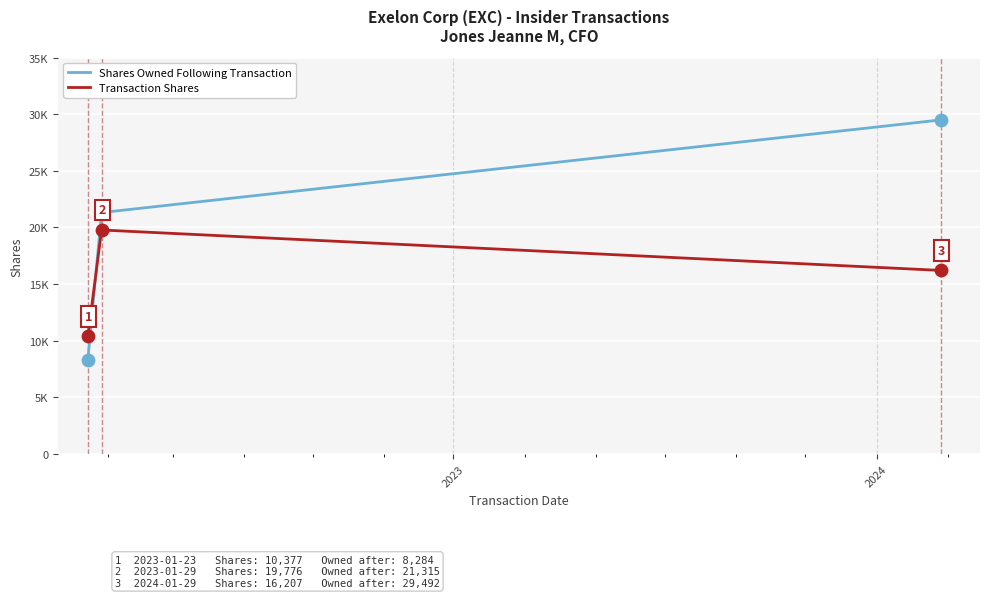

What are all the series names shown in the legend?

Shares Owned Following Transaction, Transaction Shares